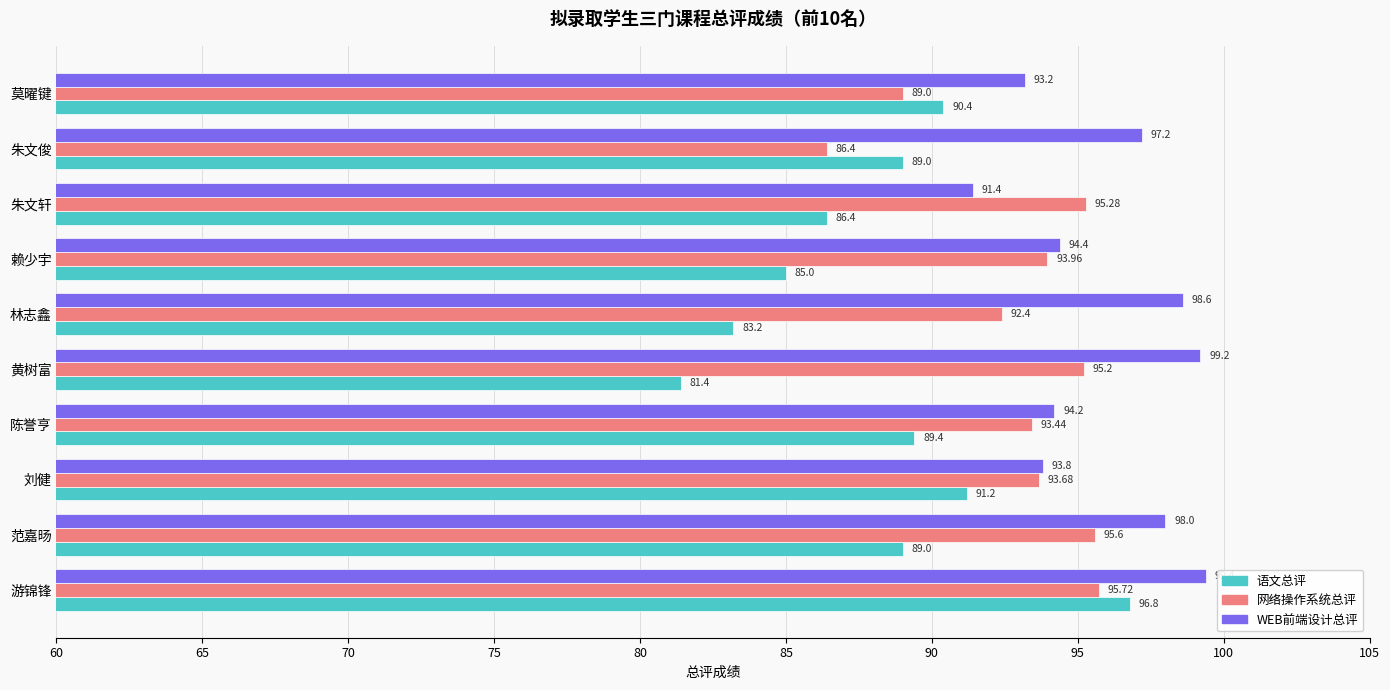

Where is 网络操作系统总评 nearest to the value 91?

林志鑫